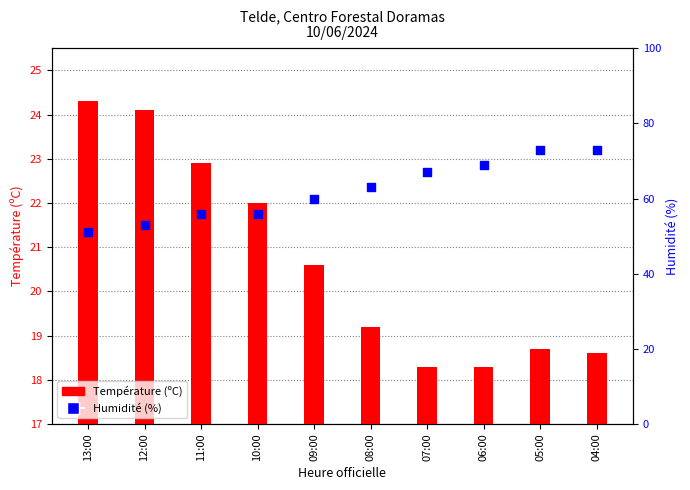

At how many categories does at least one series exceed 34?

10